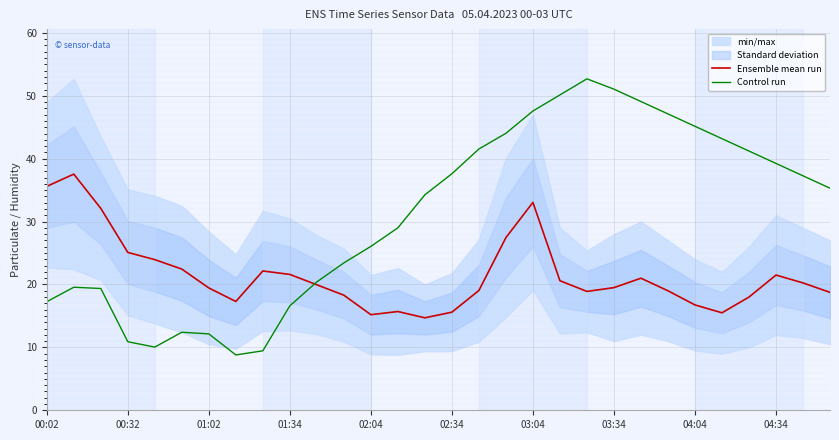

After their last crossing, which series has the higher values: Control run or Ensemble mean run?

Control run